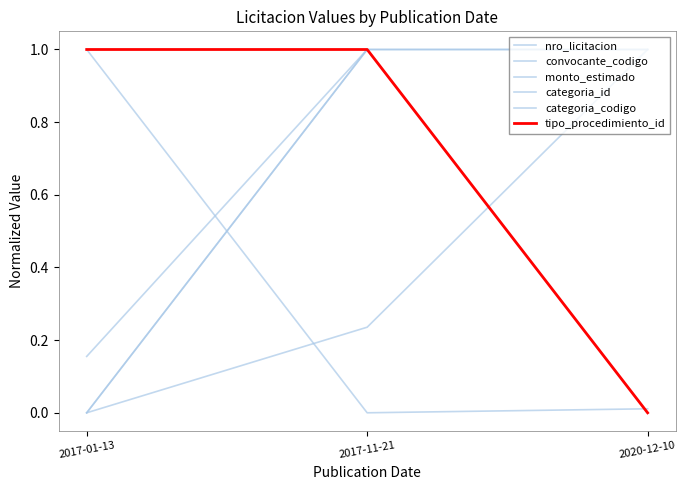

What is the average value of the convocante_codigo series?

0.3